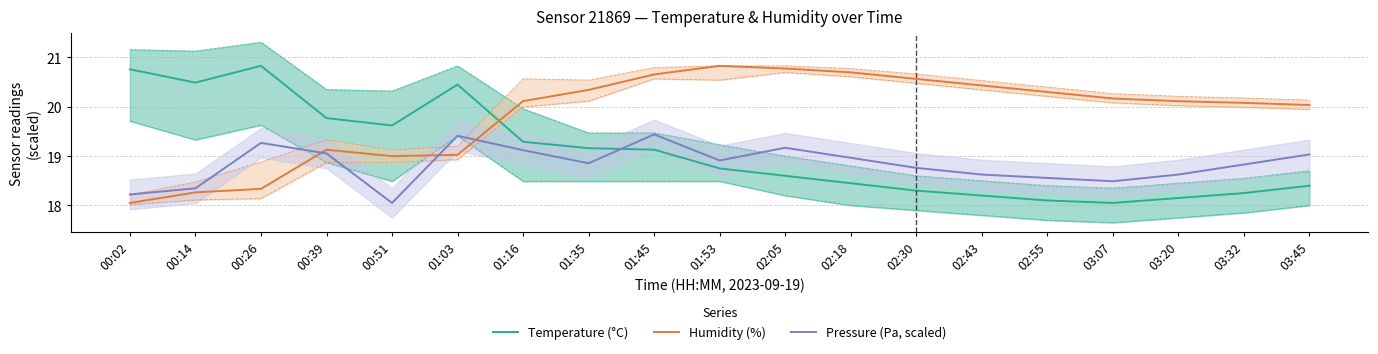

What is the total value across all series at 00:26?

58.4